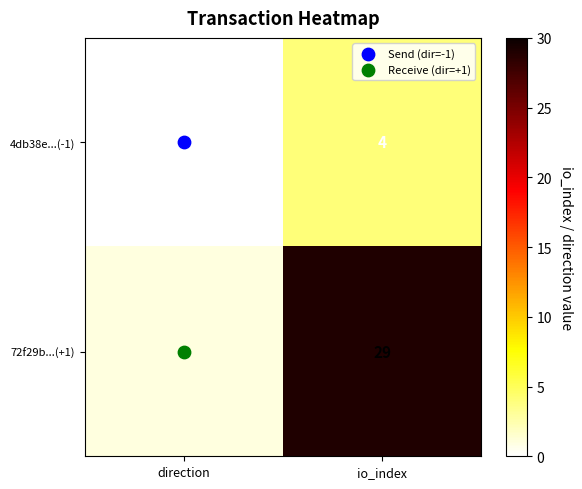

At how many categories does at least one series exceed 26?

1